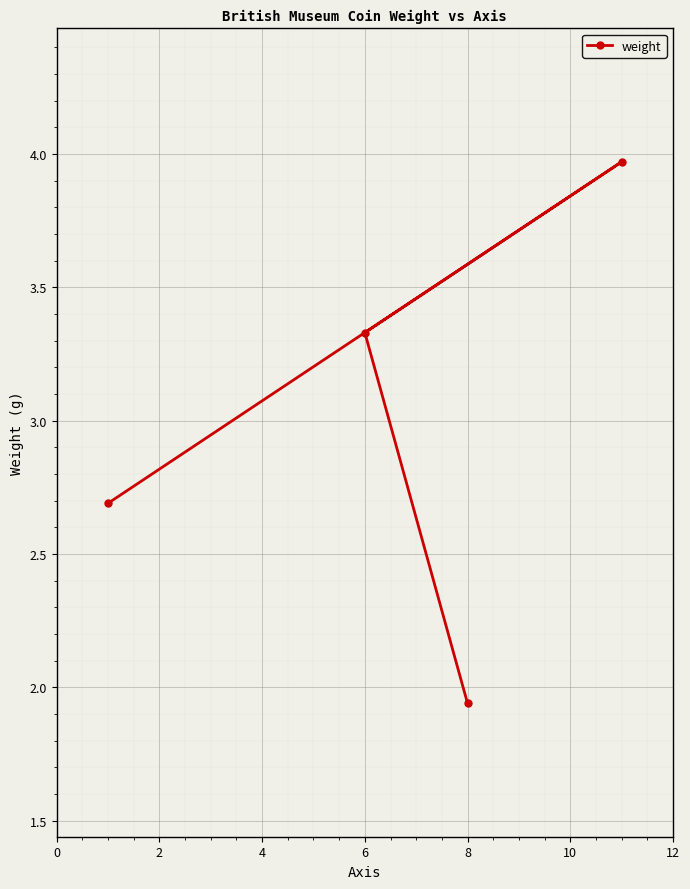

What is the difference between the maximum and second lowest values?

1.3